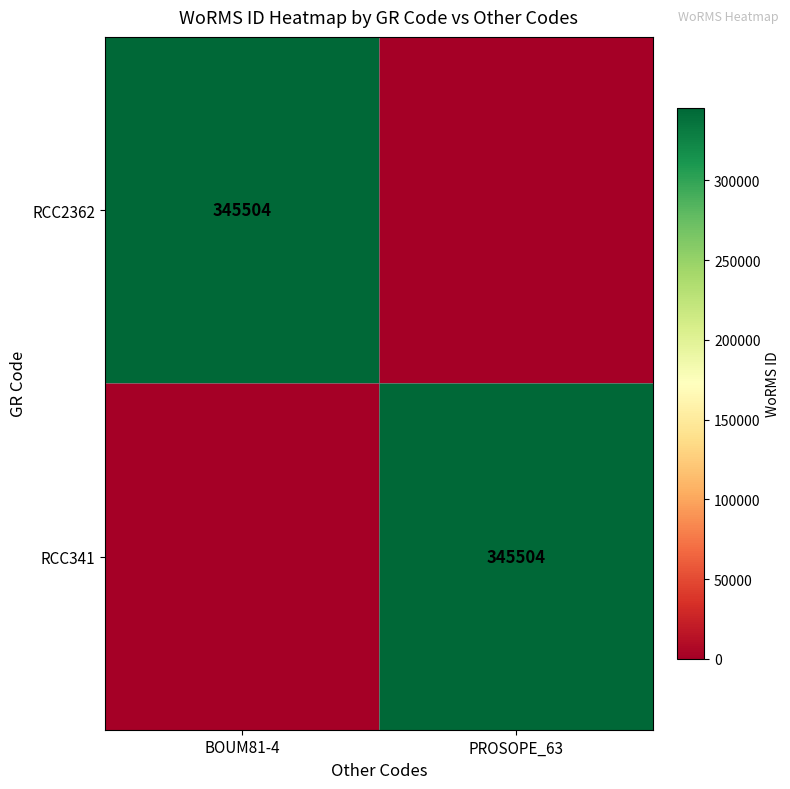

Which category has the highest value across all series?

BOUM81-4